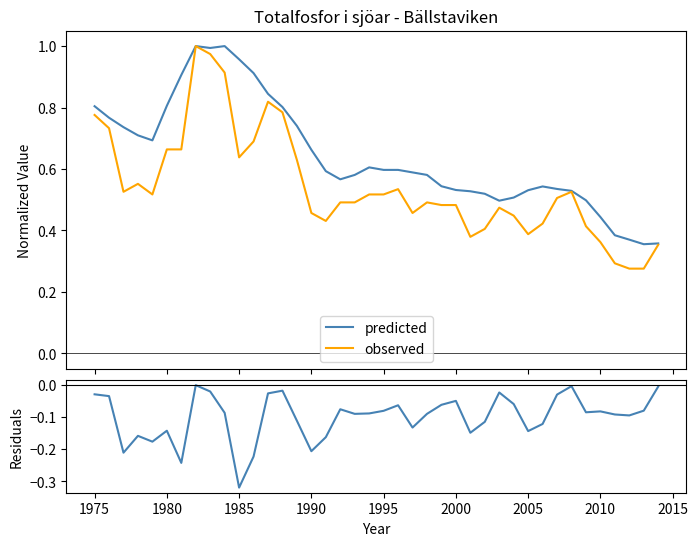

What is the average value of the residuals series?

-0.1